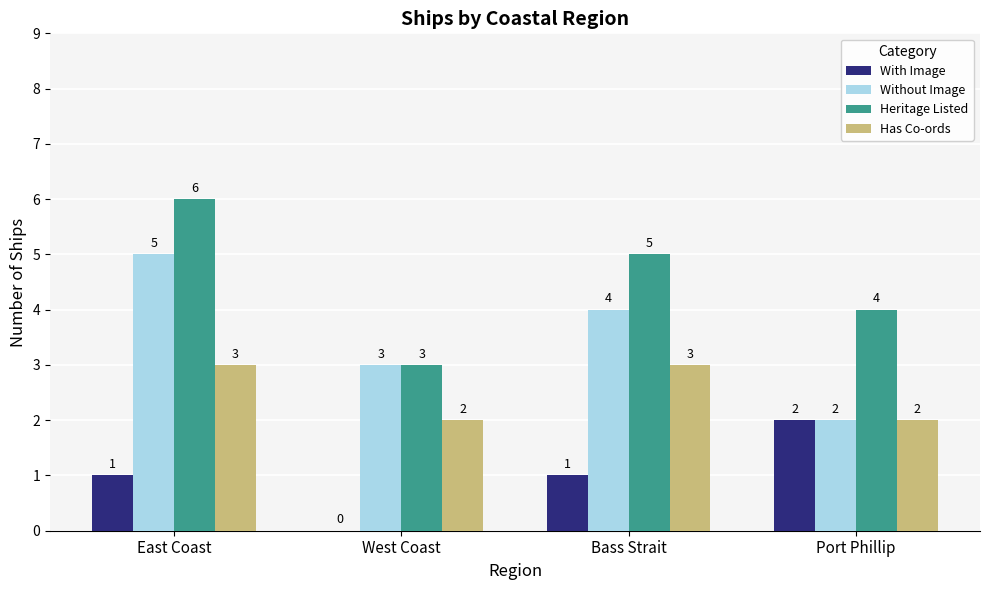

True or false: Has Co-ords has a value of 1 at Bass Strait.

False